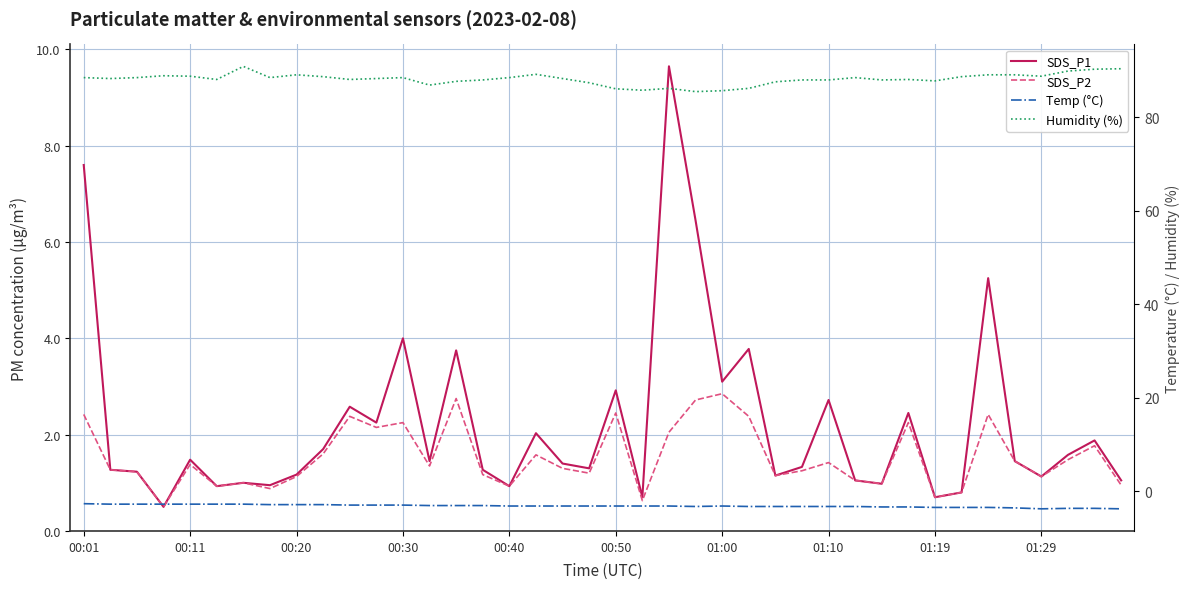

True or false: Temp (°C) has a value of -2.7 at 00:01.

True